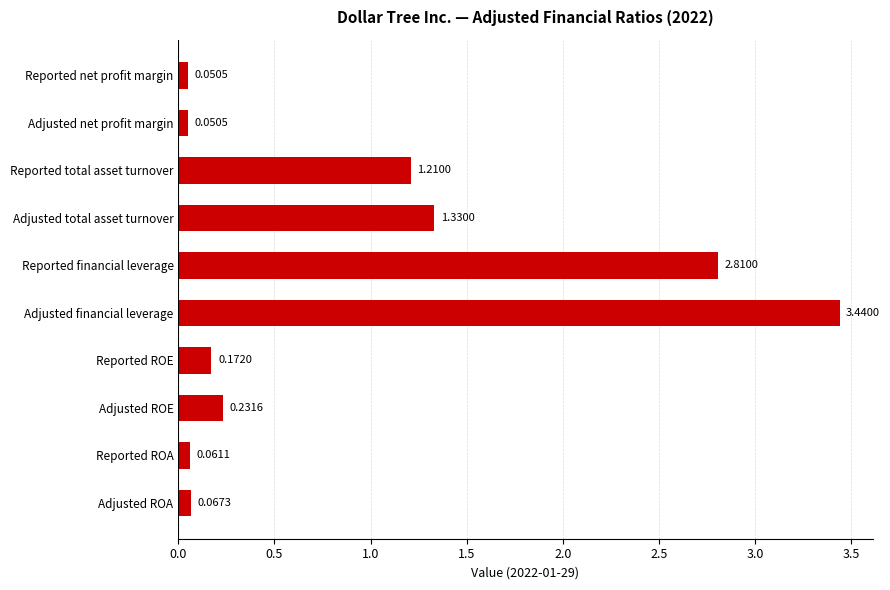

What is the label of the 2nd bar from the bottom?

Reported ROA